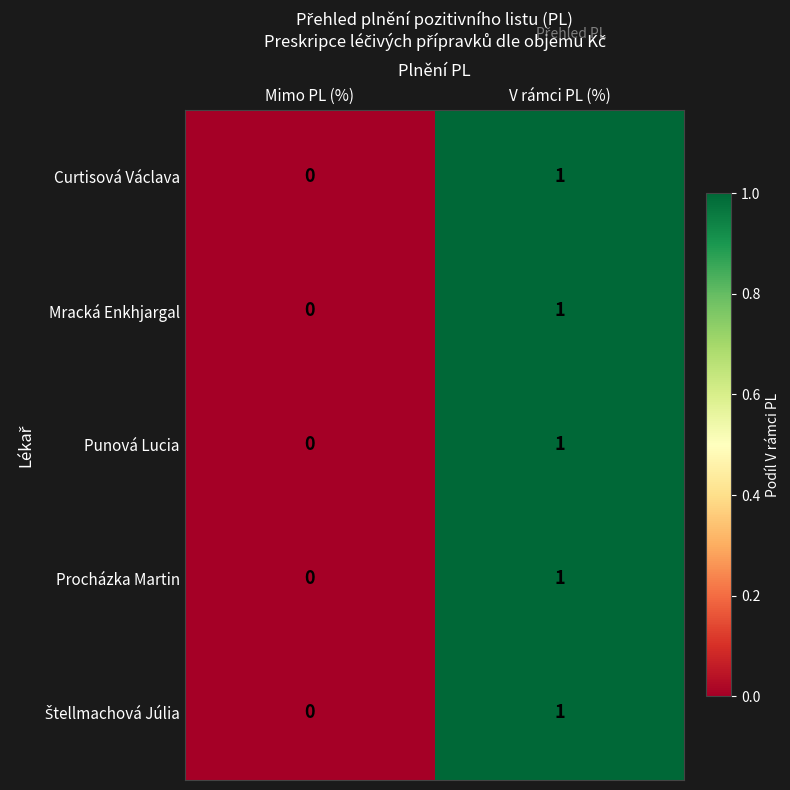

Rank the categories by Curtisová Václava value from highest to lowest.

V rámci PL (%), Mimo PL (%)